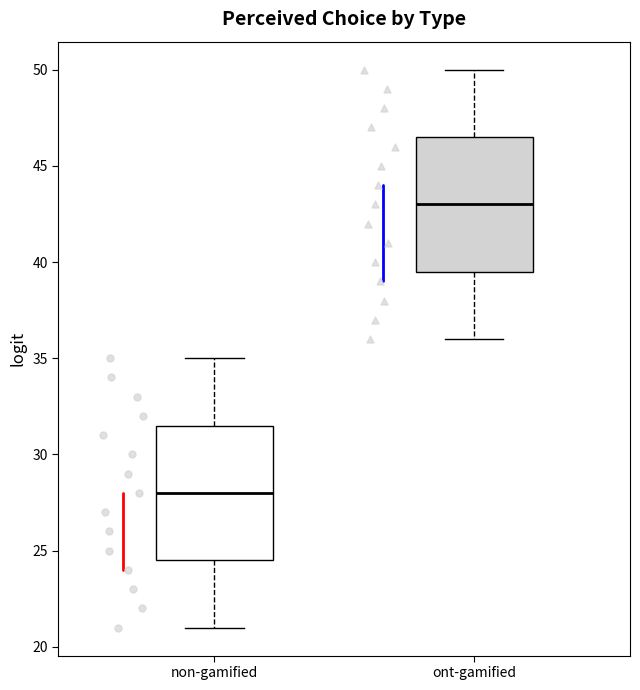

Where is the lower edge of the box for ont-gamified on the y-axis? The values are not printed on the chart, so give them approximately, as read against the axis.

39.5